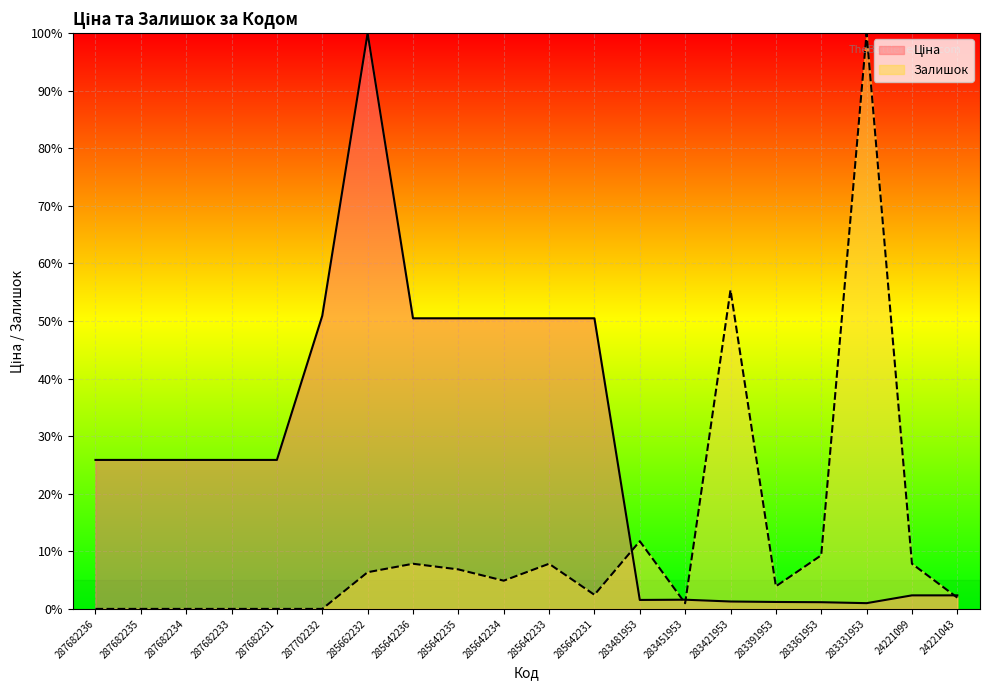

What is the sum of all Ціна values?

545.2